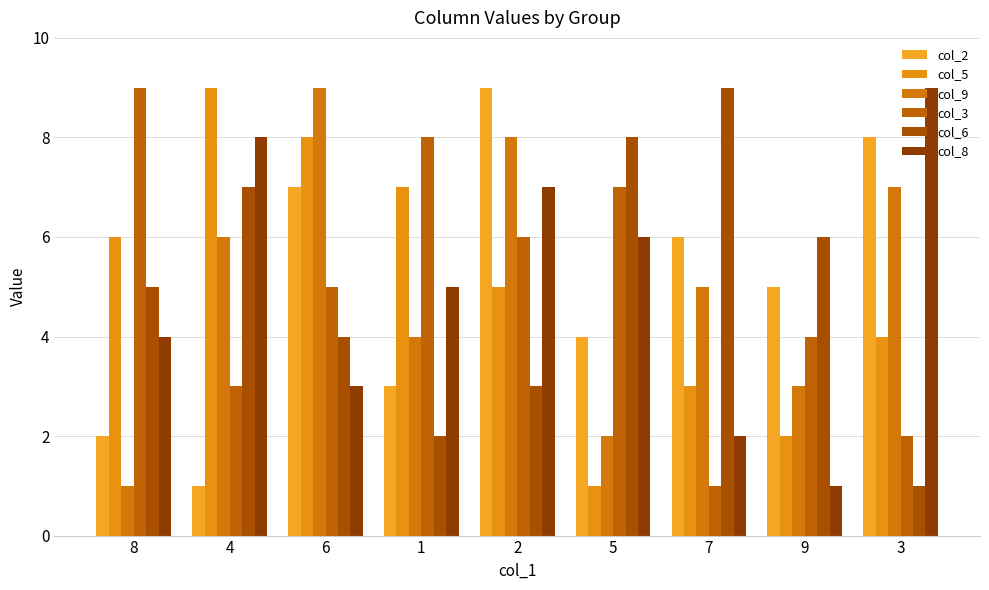

Count the number of categories in the chart.

9